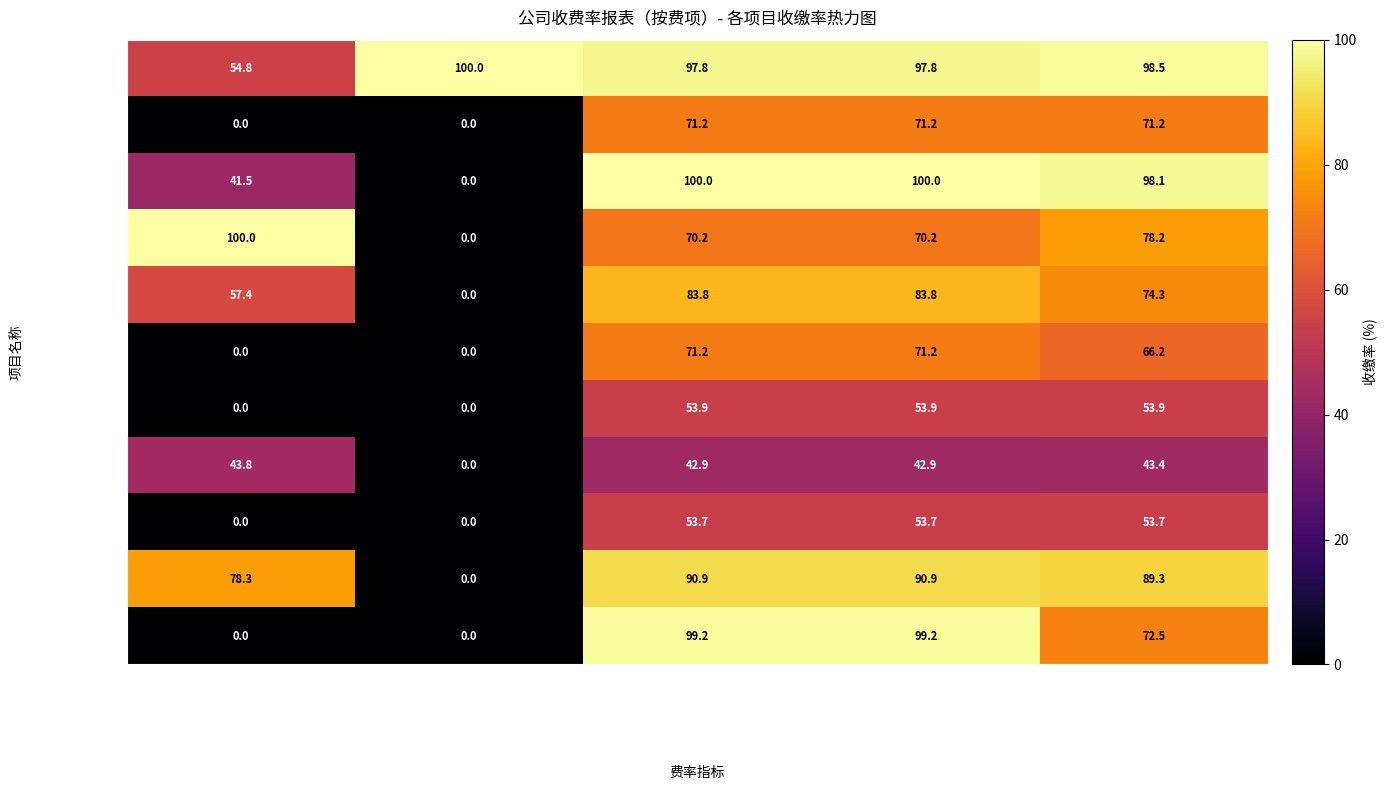

What is the highest value of the 长乐上江城 series?

99.2